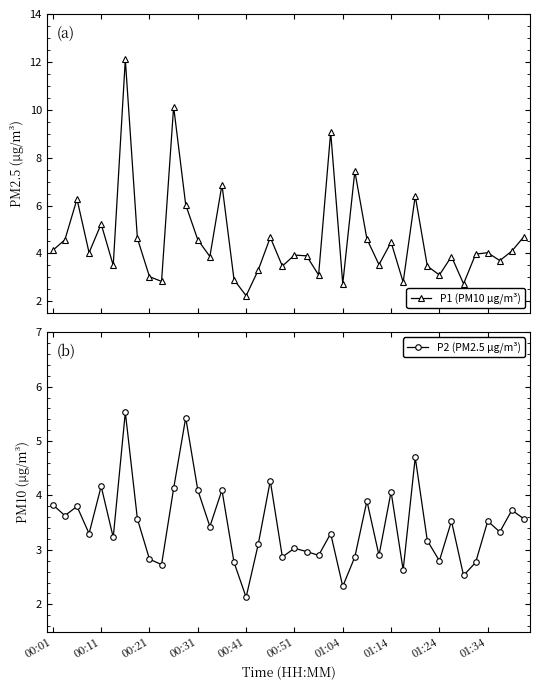

Which category has the lowest value in the P2 (PM2.5 μg/m³) series?

00:41